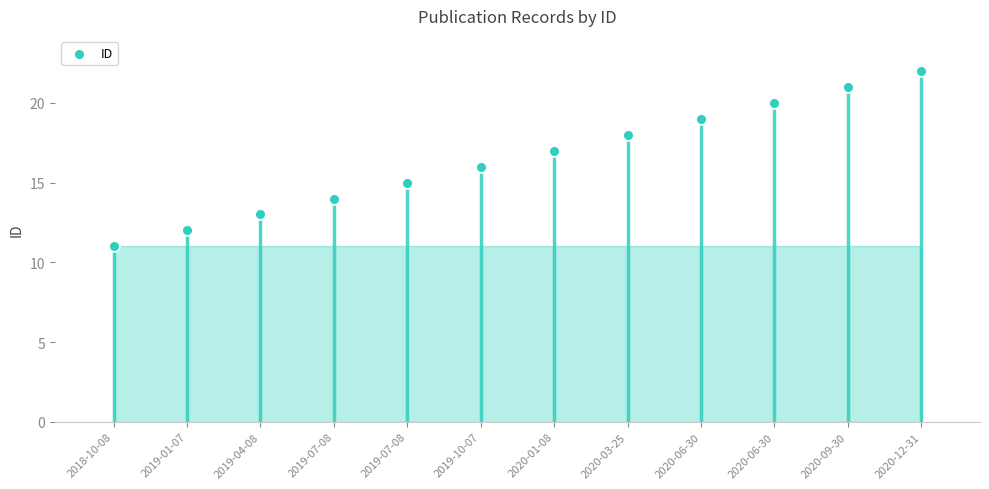

What is the change in value from 2018-10-08 to 2020-09-30?

+10